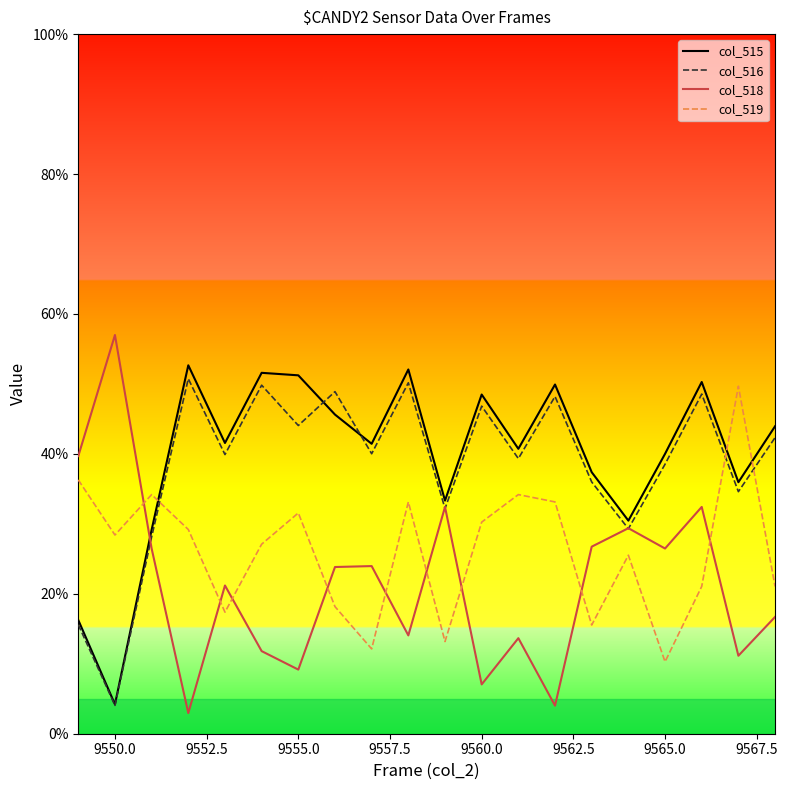

What is the difference between the maximum and minimum values in the col_516 series?

46.7